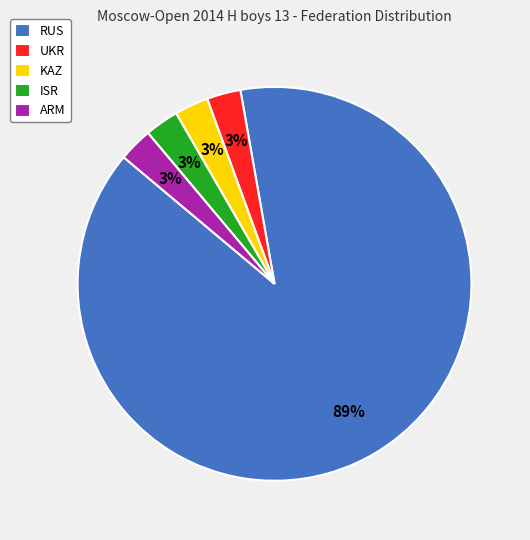

Do ARM and UKR together represent more than half of the pie?

No